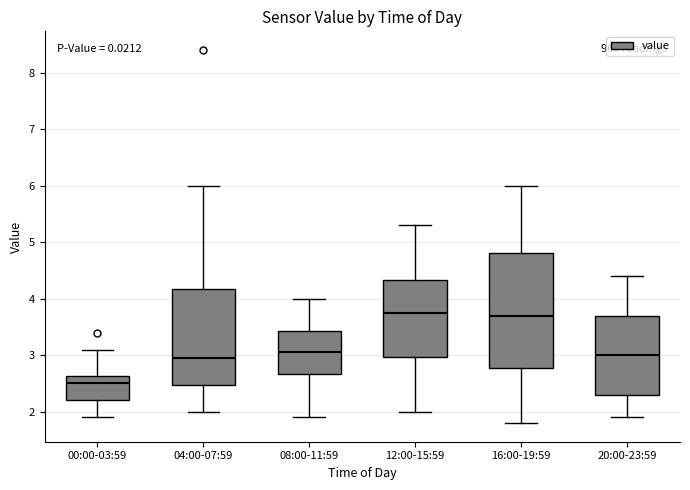

Where is the lower edge of the box for 00:00-03:59 on the y-axis? The values are not printed on the chart, so give them approximately, as read against the axis.

2.2